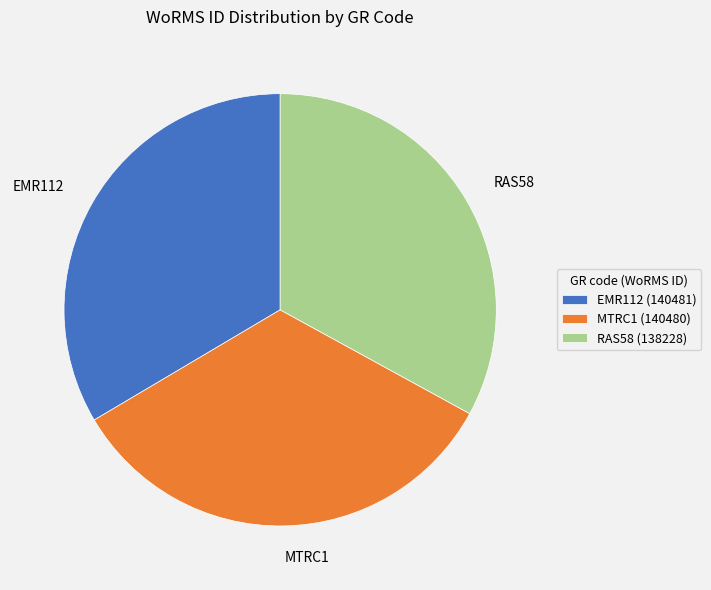

Is it true that EMR112 is 34% of the pie?

True